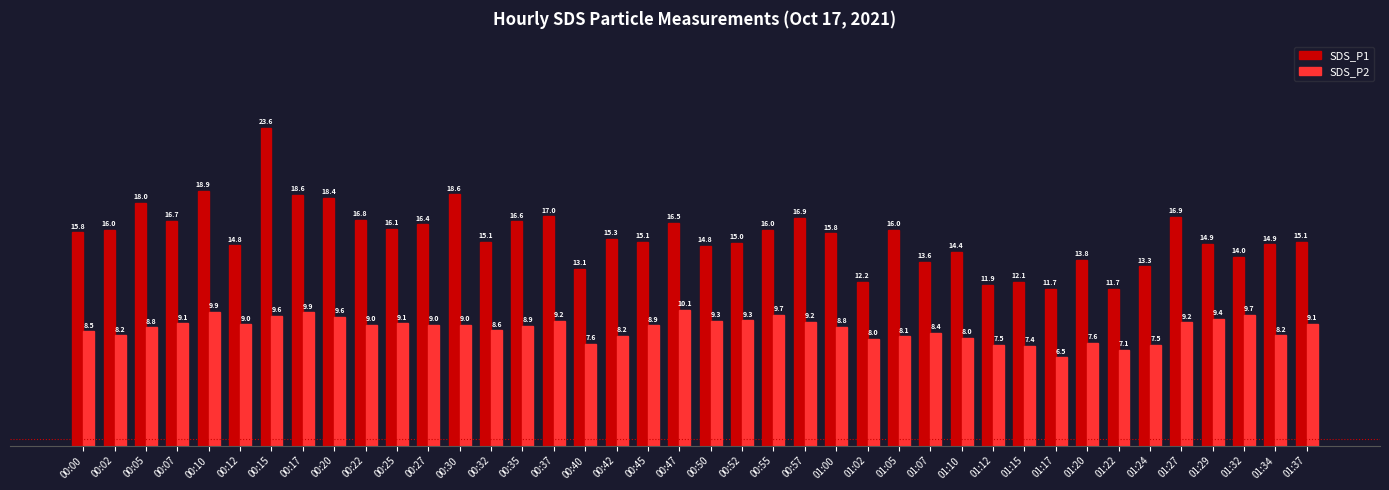

What is the sum of the SDS_P2 values at 00:27 and 00:15?

18.6